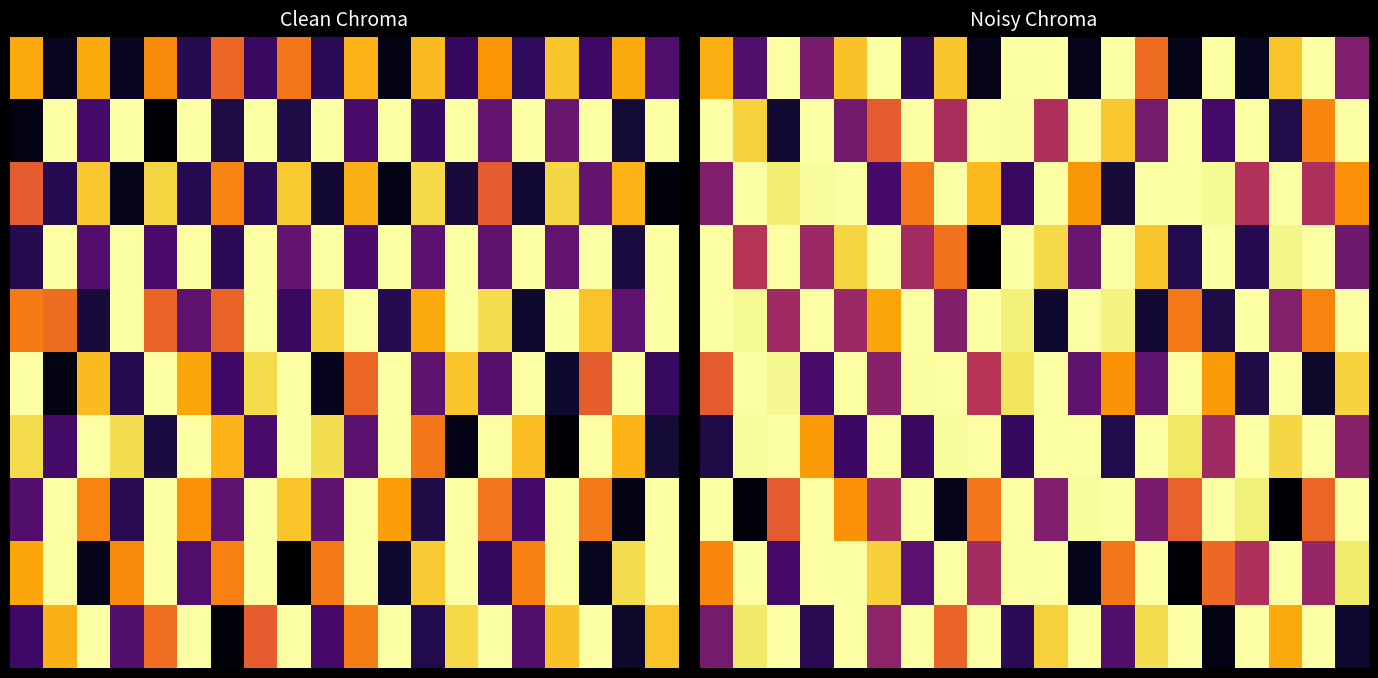

Between 2.5 and 12, which is larger?

12